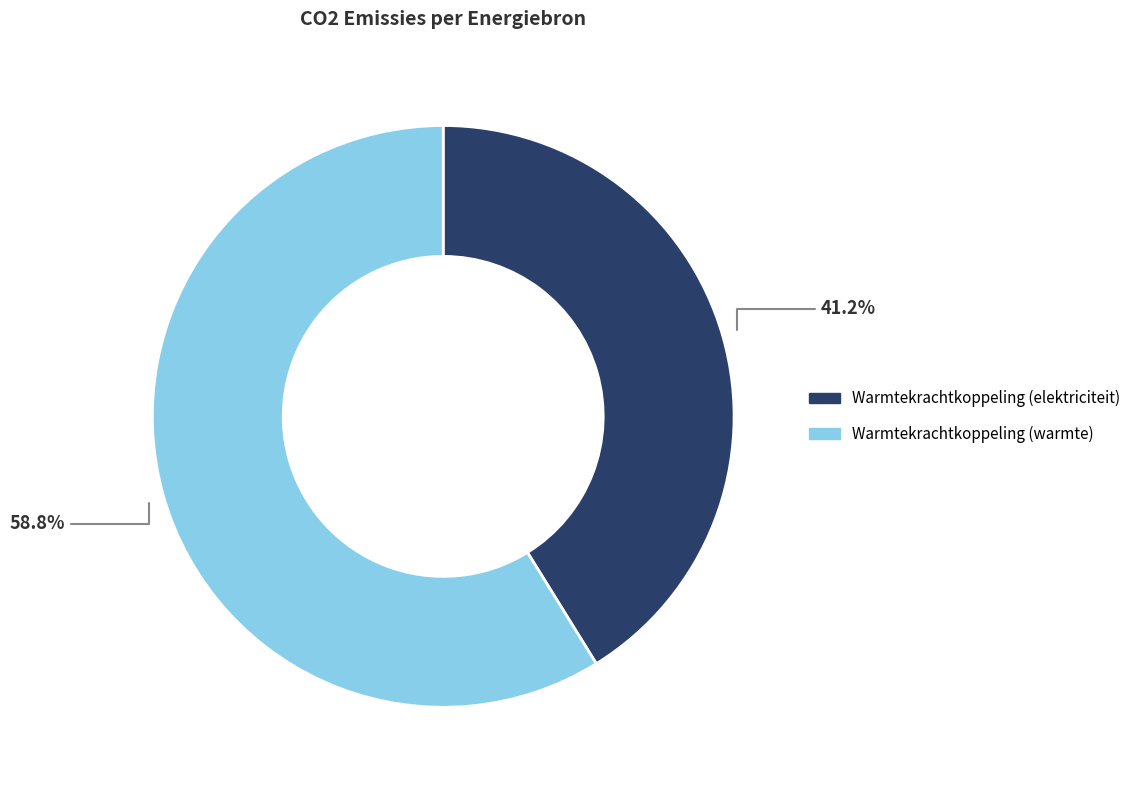

Is there any slice that represents more than half of the pie?

Yes